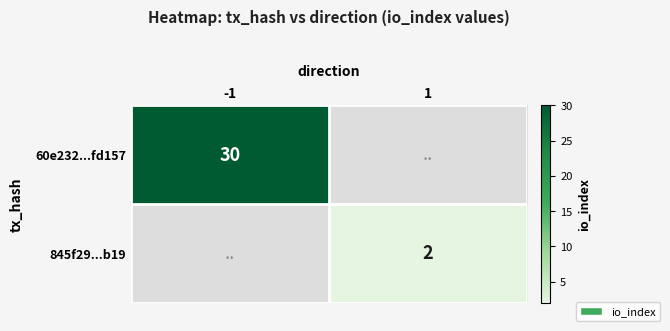

True or false: 60e232...fd157 has a value of 53 at -1.

False